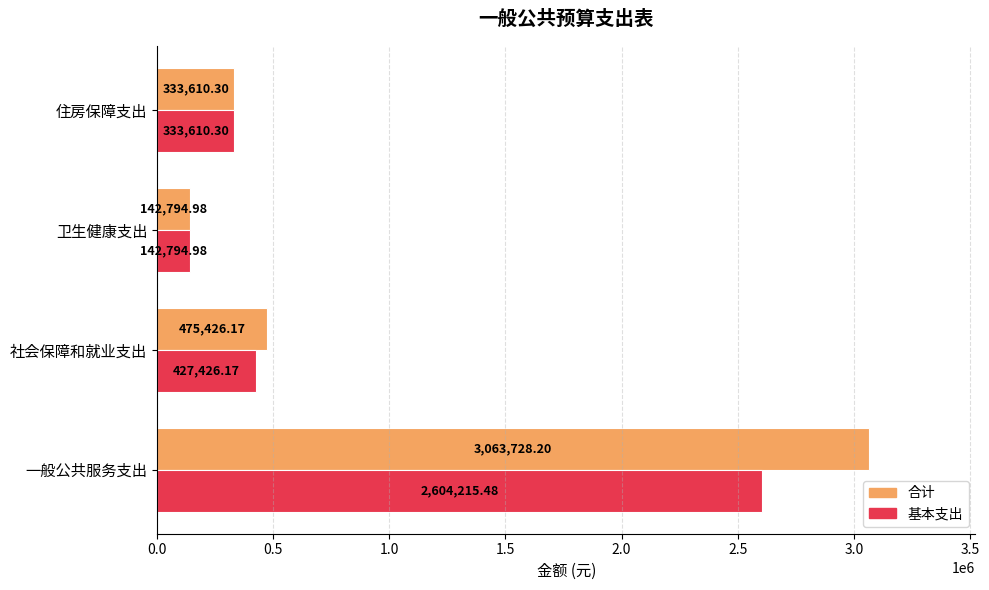

Which series has the largest total across all categories?

合计